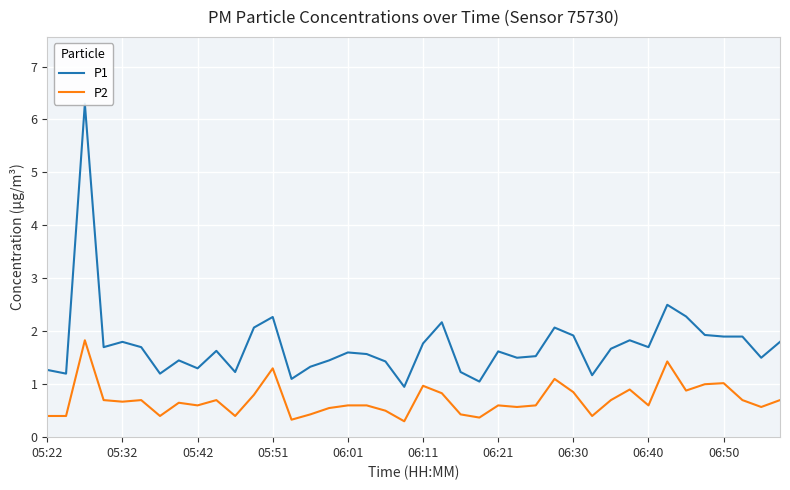

True or false: P2 has a value of 1.3 at 06:11.

False